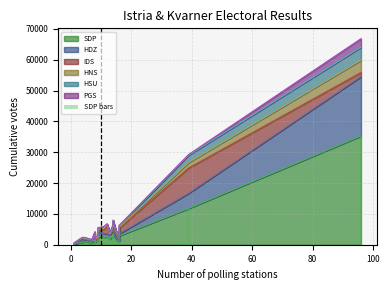

Are the bars grouped side by side (vs. stacked)?

No